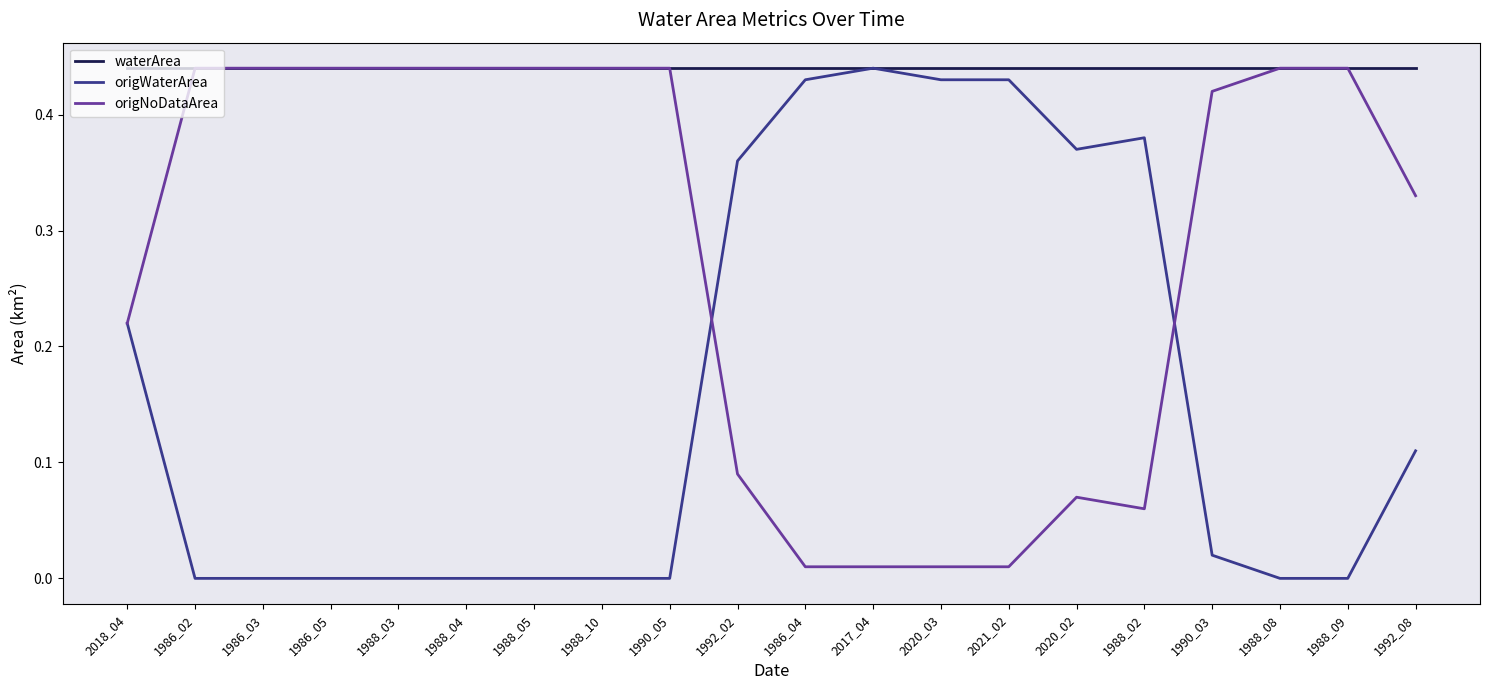

What position from the right is 1988_04?

15